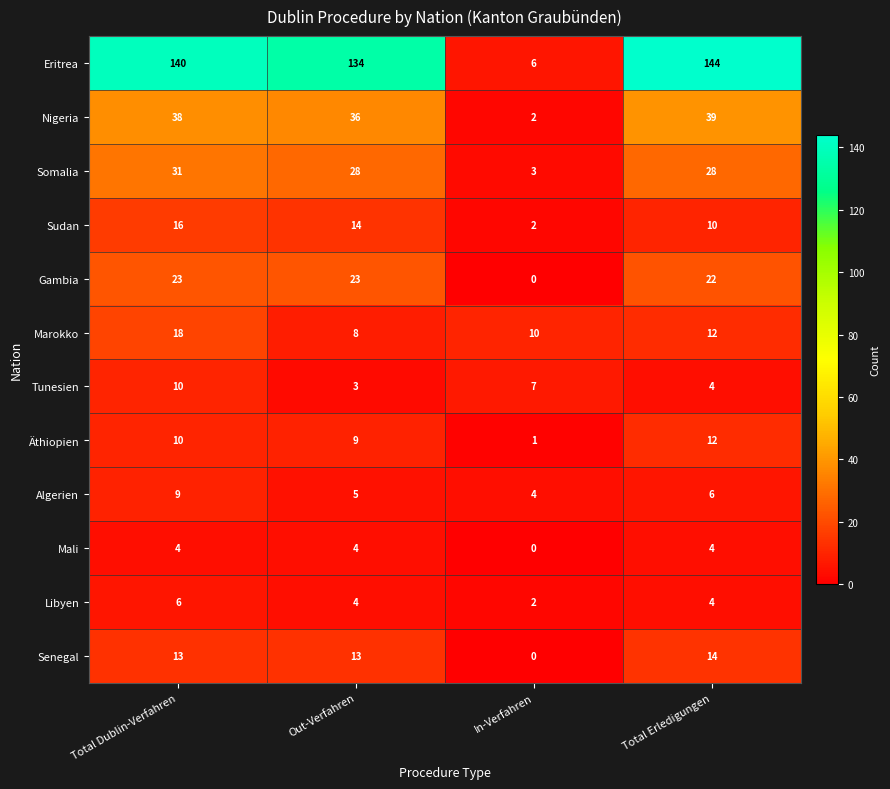

Rank the series by their maximum value, from highest to lowest.

Eritrea, Nigeria, Somalia, Gambia, Marokko, Sudan, Senegal, Äthiopien, Tunesien, Algerien, Libyen, Mali